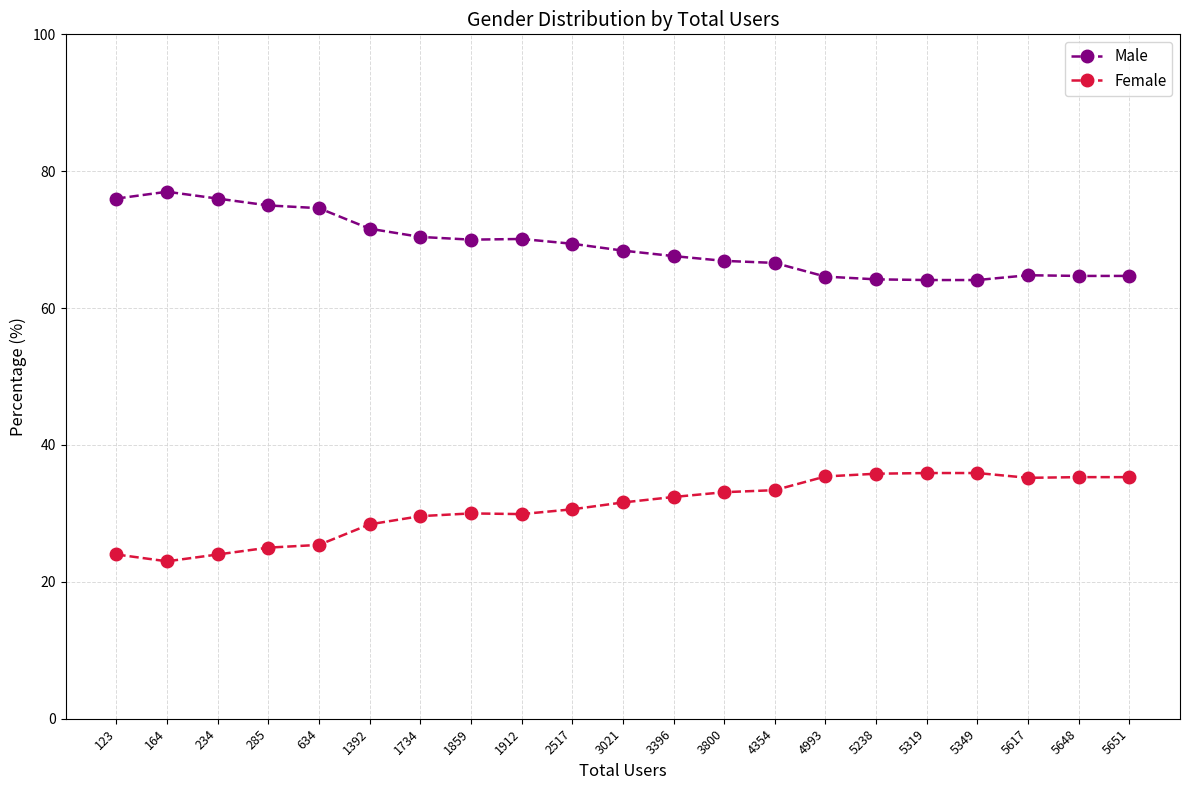

True or false: Male and Female intersect in this chart.

False